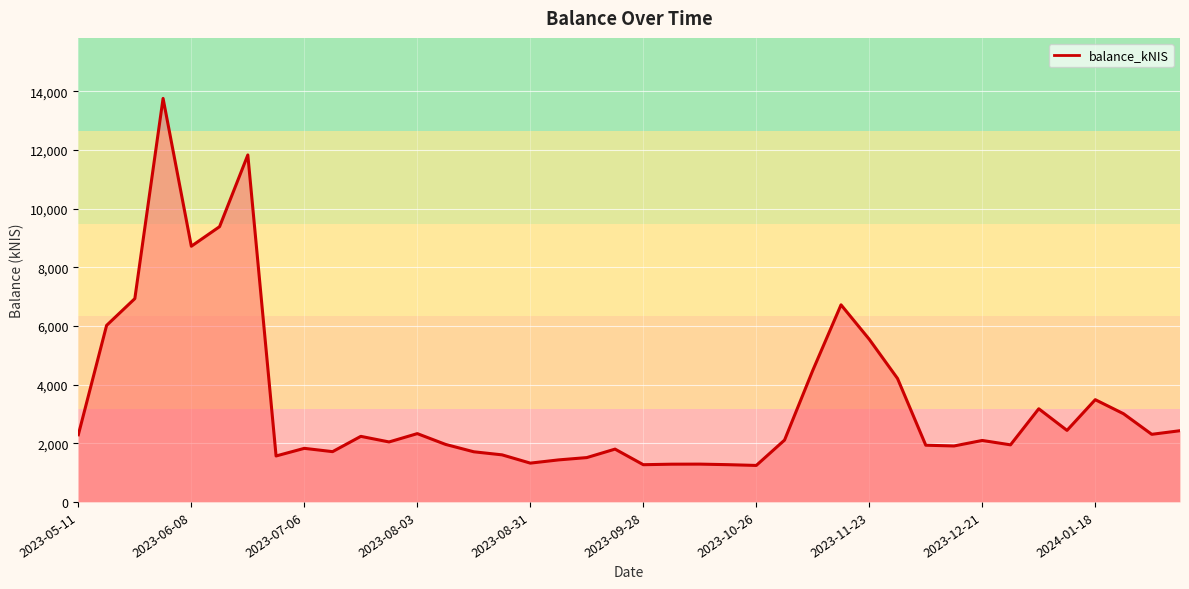

What is the minimum value shown in the chart?

1244.1